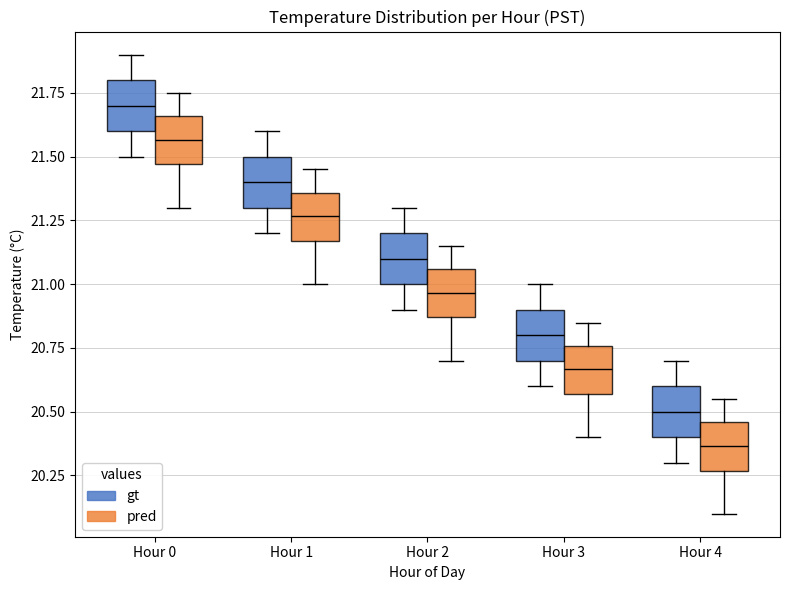

Where does the lower whisker of the box for Hour 0 (gt) end on the y-axis? The values are not printed on the chart, so give them approximately, as read against the axis.

21.50